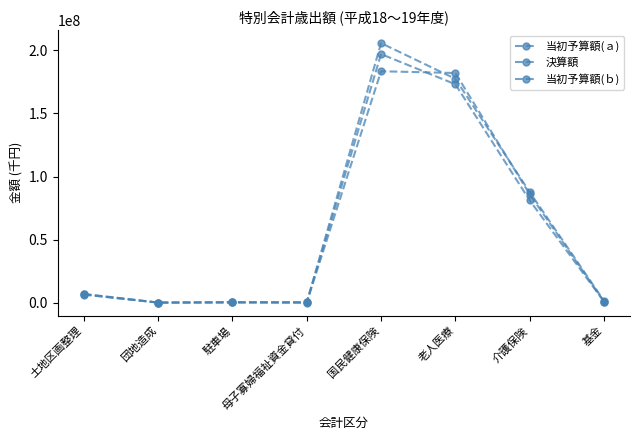

What is the difference between the 決算額 values at 基金 and 土地区画整理?

5647169